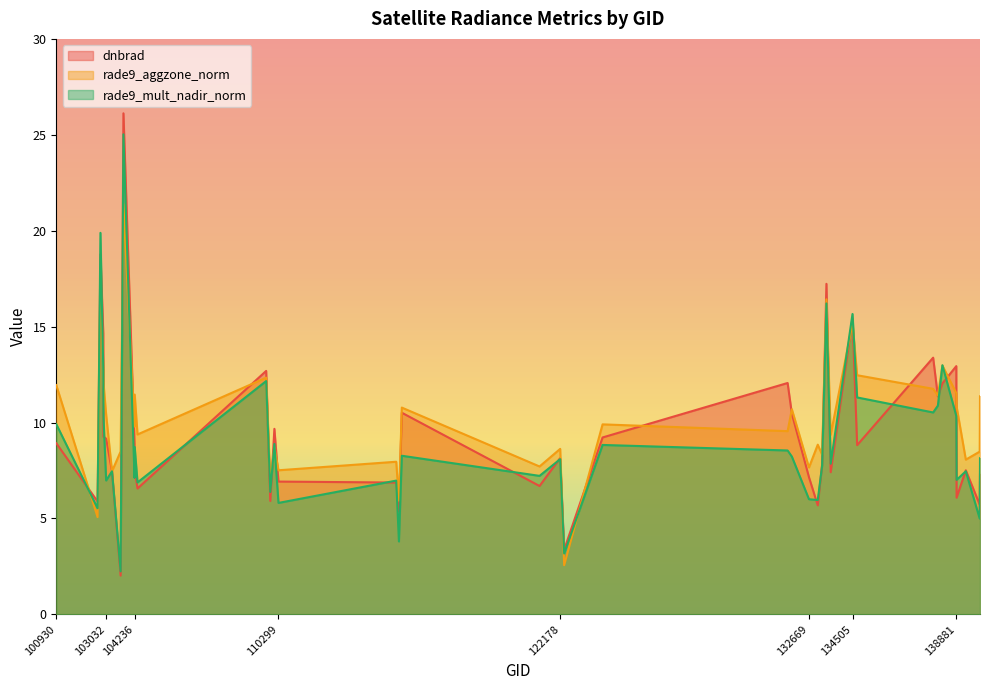

Is the value of rade9_mult_nadir_norm at 110299 greater than the value of rade9_aggzone_norm at 132669?

No